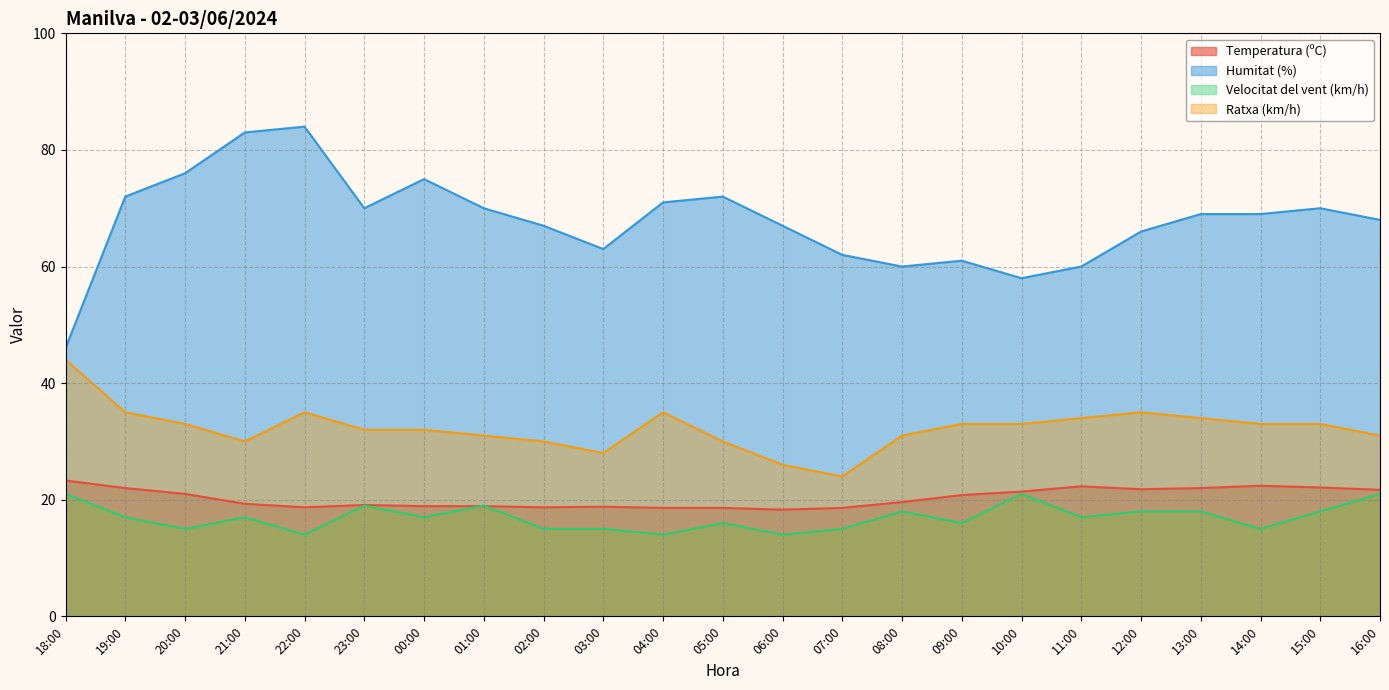

The value of Ratxa (km/h) at 04:00 is 50.2. True or false?

False